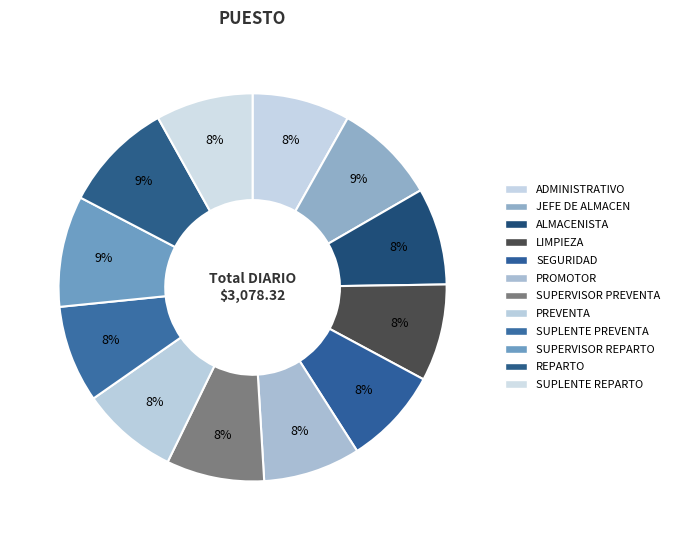

What portion of the pie excludes SEGURIDAD?

91.9%